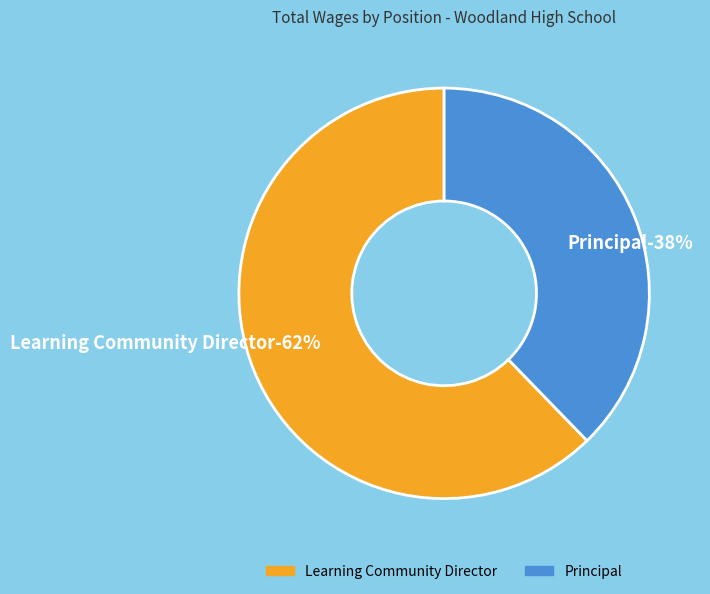

Does Principal account for over 50% of the chart?

No